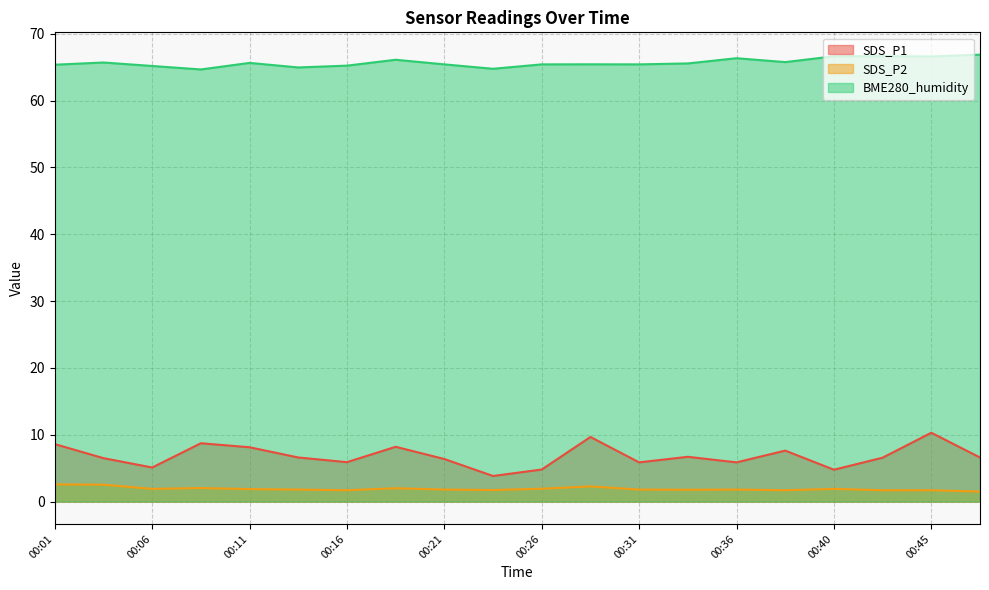

At how many categories does at least one series exceed 56?

20